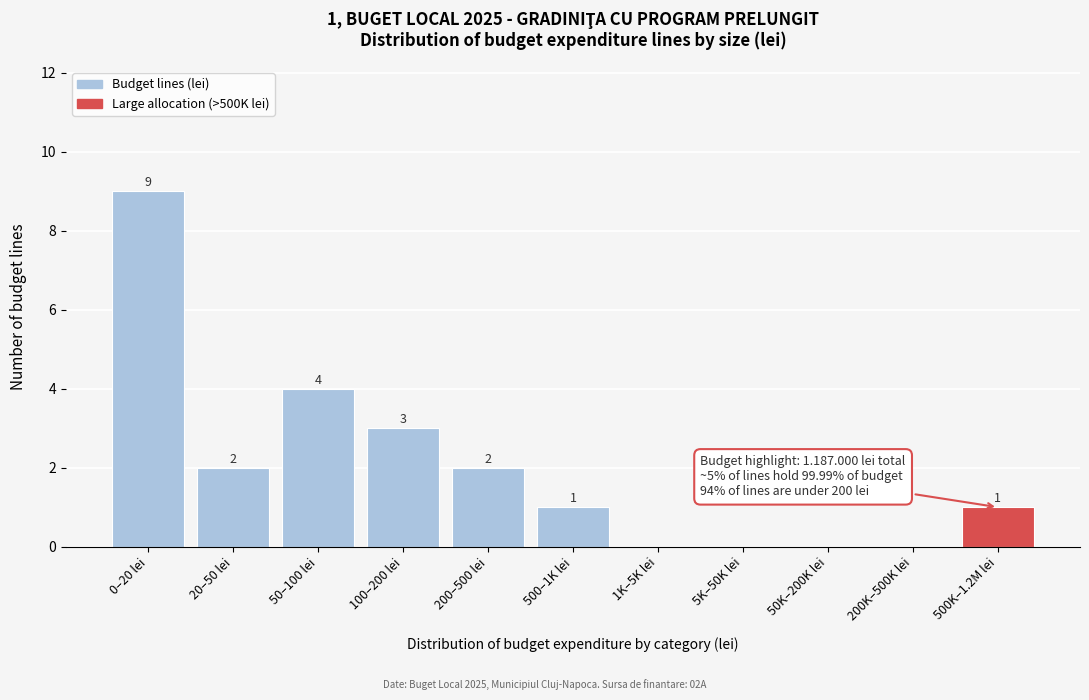

Reading left to right, what are all the values shown in this chart?

0–20 lei=9	20–50 lei=2	50–100 lei=4	100–200 lei=3	200–500 lei=2	500–1K lei=1	1K–5K lei=0	5K–50K lei=0	50K–200K lei=0	200K–500K lei=0	500K–1.2M lei=1